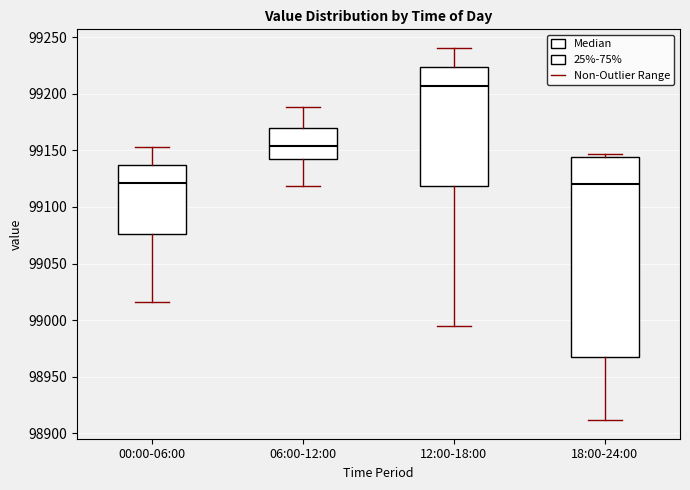

Where is the lower edge of the box for 12:00-18:00 on the y-axis? The values are not printed on the chart, so give them approximately, as read against the axis.

99120